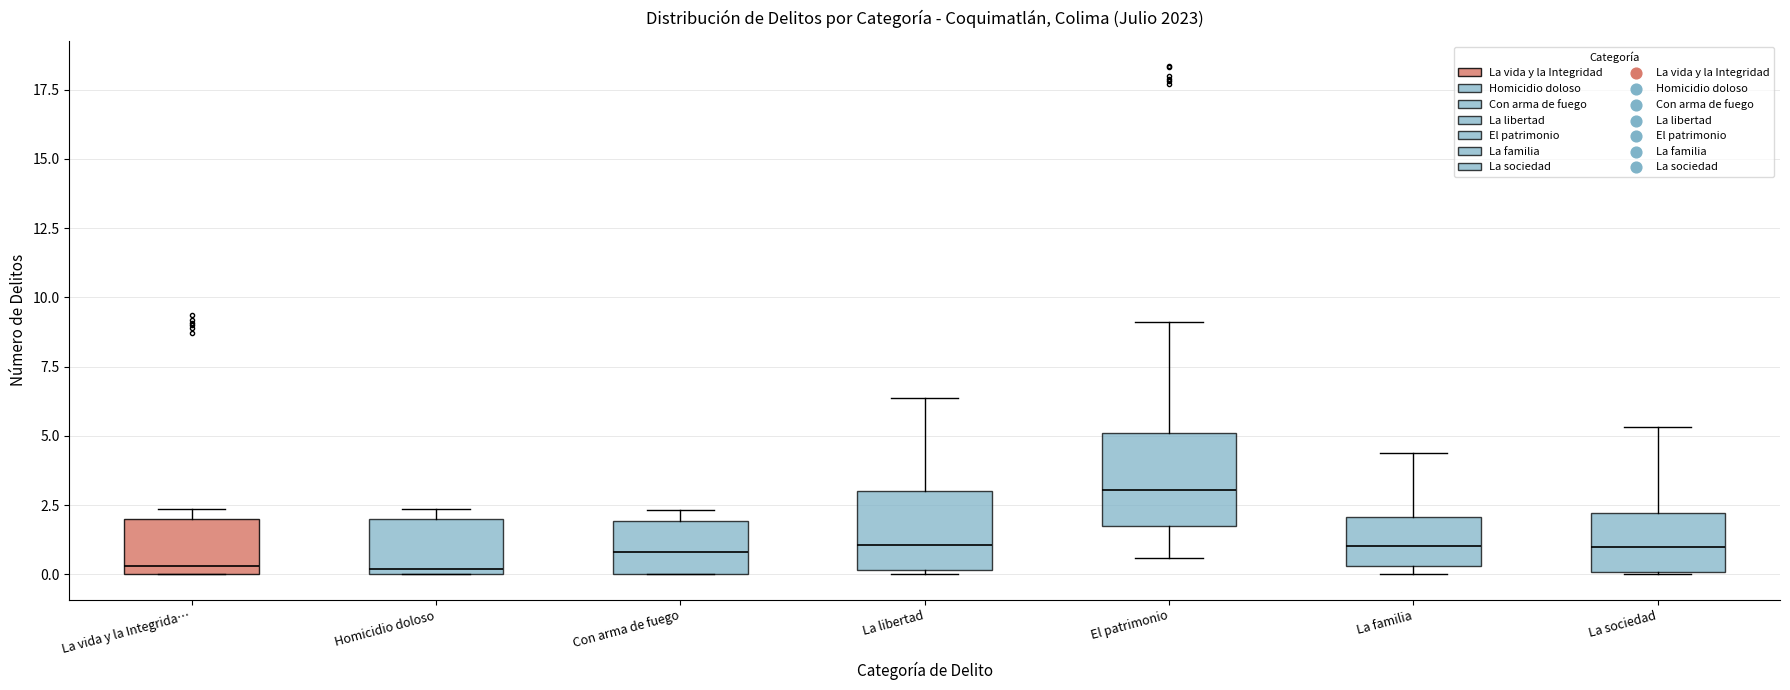

Where is the lower edge of the box for Homicidio doloso on the y-axis? The values are not printed on the chart, so give them approximately, as read against the axis.

0.0